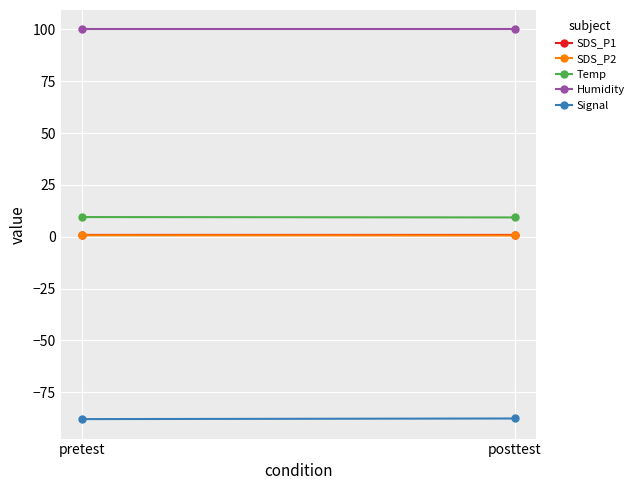

What are all the series names shown in the legend?

SDS_P1, SDS_P2, Temp, Humidity, Signal